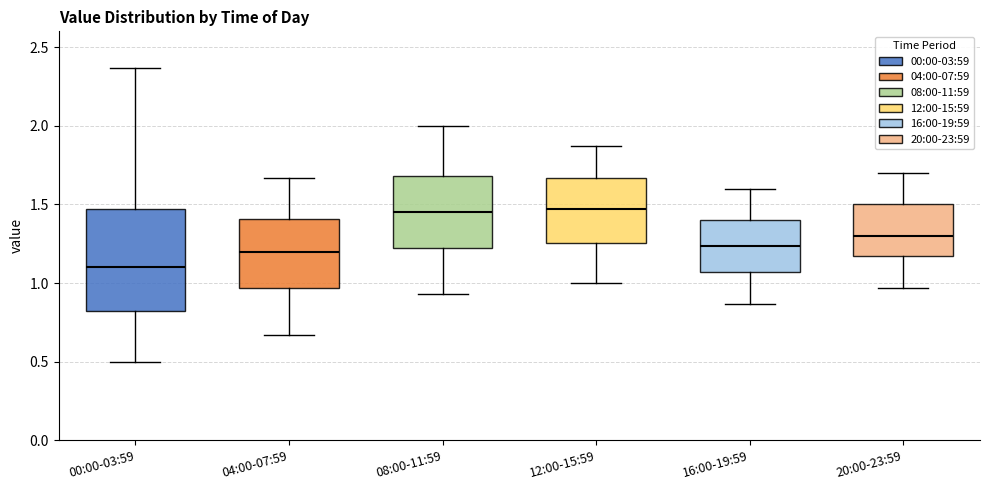

Reading left to right, transcribe this box plot: for each box, give where its median line is, the range the box spans, and where its two whiskers end, as read against the y-axis. The values are not printed on the chart, so give them approximately, as read against the axis.

00:00-03:59: median 1.10, box 0.80 to 1.45, whiskers 0.50 to 2.35
04:00-07:59: median 1.20, box 0.95 to 1.40, whiskers 0.65 to 1.65
08:00-11:59: median 1.45, box 1.20 to 1.70, whiskers 0.95 to 2.00
12:00-15:59: median 1.45, box 1.25 to 1.65, whiskers 1.00 to 1.85
16:00-19:59: median 1.25, box 1.05 to 1.40, whiskers 0.85 to 1.60
20:00-23:59: median 1.30, box 1.15 to 1.50, whiskers 0.95 to 1.70